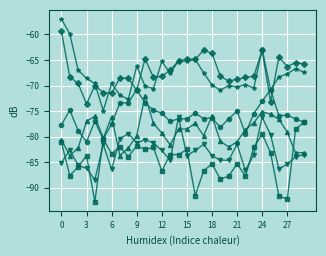

What is the maximum value shown in the chart?

-57.0